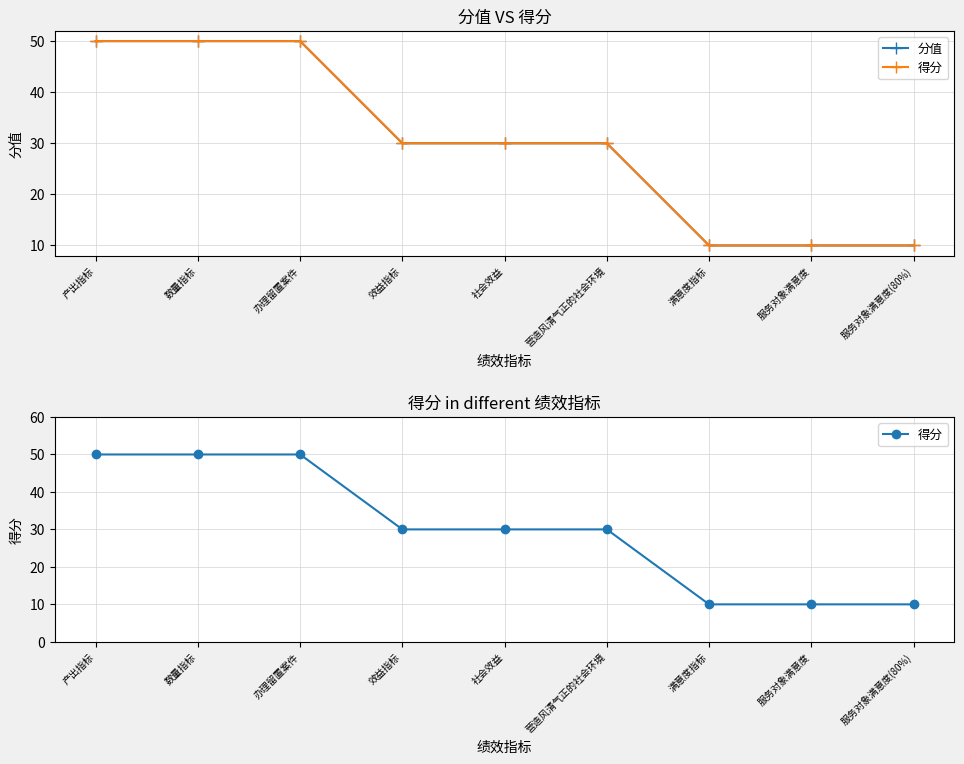

What is the difference between the second highest and minimum values in the 分值 series?

40